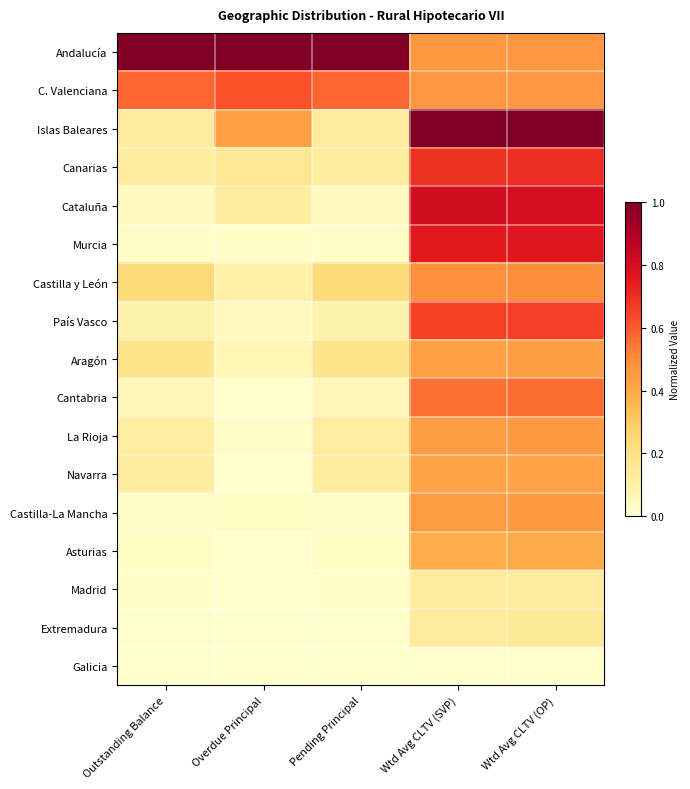

Reading left to right, transcribe all the data shown in this chart.

Andalucía: Outstanding Balance=1.0	Overdue Principal=1.0	Pending Principal=1.0	Wtd Avg CLTV (SVP)=0.5	Wtd Avg CLTV (OP)=0.5
C. Valenciana: Outstanding Balance=0.6	Overdue Principal=0.6	Pending Principal=0.6	Wtd Avg CLTV (SVP)=0.5	Wtd Avg CLTV (OP)=0.5
Islas Baleares: Outstanding Balance=0.1	Overdue Principal=0.4	Pending Principal=0.1	Wtd Avg CLTV (SVP)=1.0	Wtd Avg CLTV (OP)=1.0
Canarias: Outstanding Balance=0.1	Overdue Principal=0.2	Pending Principal=0.1	Wtd Avg CLTV (SVP)=0.7	Wtd Avg CLTV (OP)=0.7
Cataluña: Outstanding Balance=0.0	Overdue Principal=0.1	Pending Principal=0.0	Wtd Avg CLTV (SVP)=0.8	Wtd Avg CLTV (OP)=0.8
Murcia: Outstanding Balance=0.0	Overdue Principal=0.0	Pending Principal=0.0	Wtd Avg CLTV (SVP)=0.8	Wtd Avg CLTV (OP)=0.8
Castilla y León: Outstanding Balance=0.2	Overdue Principal=0.1	Pending Principal=0.2	Wtd Avg CLTV (SVP)=0.5	Wtd Avg CLTV (OP)=0.5
País Vasco: Outstanding Balance=0.1	Overdue Principal=0.0	Pending Principal=0.1	Wtd Avg CLTV (SVP)=0.7	Wtd Avg CLTV (OP)=0.7
Aragón: Outstanding Balance=0.2	Overdue Principal=0.1	Pending Principal=0.2	Wtd Avg CLTV (SVP)=0.4	Wtd Avg CLTV (OP)=0.4
Cantabria: Outstanding Balance=0.1	Overdue Principal=0.0	Pending Principal=0.1	Wtd Avg CLTV (SVP)=0.6	Wtd Avg CLTV (OP)=0.6
La Rioja: Outstanding Balance=0.1	Overdue Principal=0.0	Pending Principal=0.1	Wtd Avg CLTV (SVP)=0.4	Wtd Avg CLTV (OP)=0.5
Navarra: Outstanding Balance=0.1	Overdue Principal=0.0	Pending Principal=0.1	Wtd Avg CLTV (SVP)=0.4	Wtd Avg CLTV (OP)=0.4
Castilla-La Mancha: Outstanding Balance=0.0	Overdue Principal=0.0	Pending Principal=0.0	Wtd Avg CLTV (SVP)=0.4	Wtd Avg CLTV (OP)=0.5
Asturias: Outstanding Balance=0.0	Overdue Principal=0.0	Pending Principal=0.0	Wtd Avg CLTV (SVP)=0.4	Wtd Avg CLTV (OP)=0.4
Madrid: Outstanding Balance=0.0	Overdue Principal=0.0	Pending Principal=0.0	Wtd Avg CLTV (SVP)=0.1	Wtd Avg CLTV (OP)=0.1
Extremadura: Outstanding Balance=0.0	Overdue Principal=0.0	Pending Principal=0.0	Wtd Avg CLTV (SVP)=0.1	Wtd Avg CLTV (OP)=0.1
Galicia: Outstanding Balance=0.0	Overdue Principal=0.0	Pending Principal=0.0	Wtd Avg CLTV (SVP)=0.0	Wtd Avg CLTV (OP)=0.0